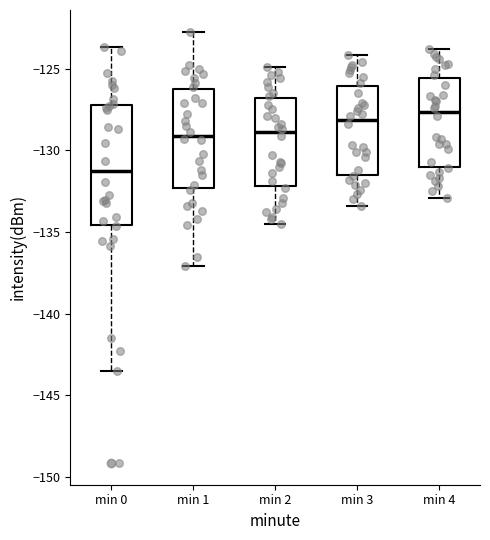

Reading left to right, transcribe this box plot: for each box, give where its median line is, the range the box spans, and where its two whiskers end, as read against the y-axis. The values are not printed on the chart, so give them approximately, as read against the axis.

min 0: median -131.5, box -134.5 to -127.0, whiskers -143.5 to -123.5
min 1: median -129.0, box -132.5 to -126.5, whiskers -137.0 to -122.5
min 2: median -129.0, box -132.0 to -127.0, whiskers -134.5 to -125.0
min 3: median -128.0, box -131.5 to -126.0, whiskers -133.5 to -124.0
min 4: median -127.5, box -131.0 to -125.5, whiskers -133.0 to -124.0